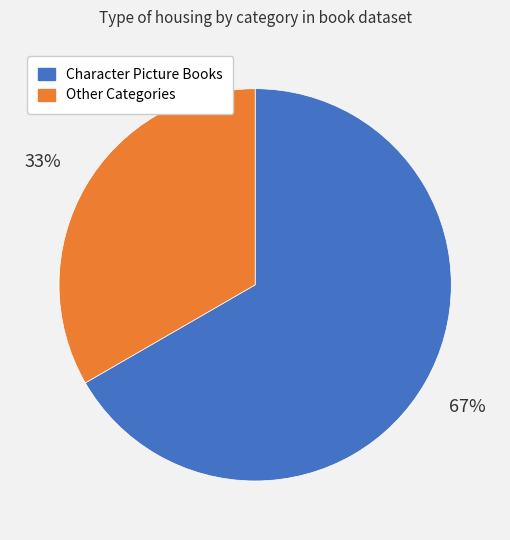

Does any single category account for the majority?

Yes